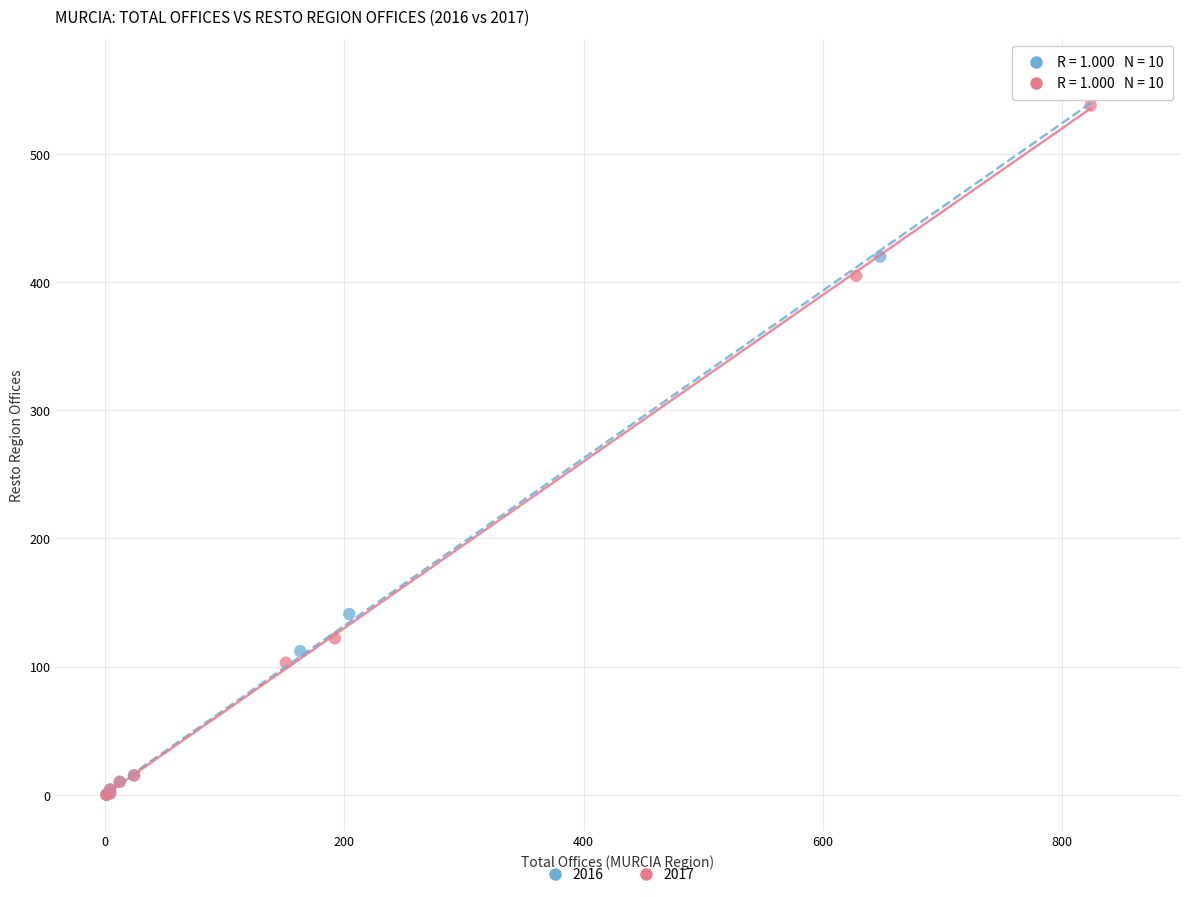

Which series has the largest Y range (max minus min)?

2016